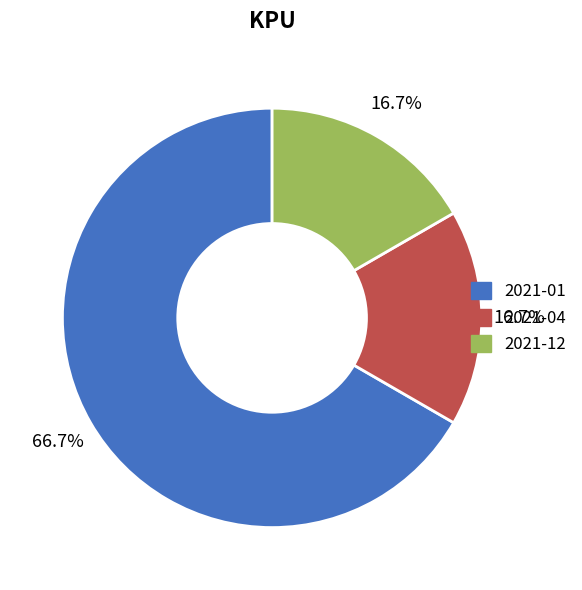

Does any single category account for the majority?

Yes